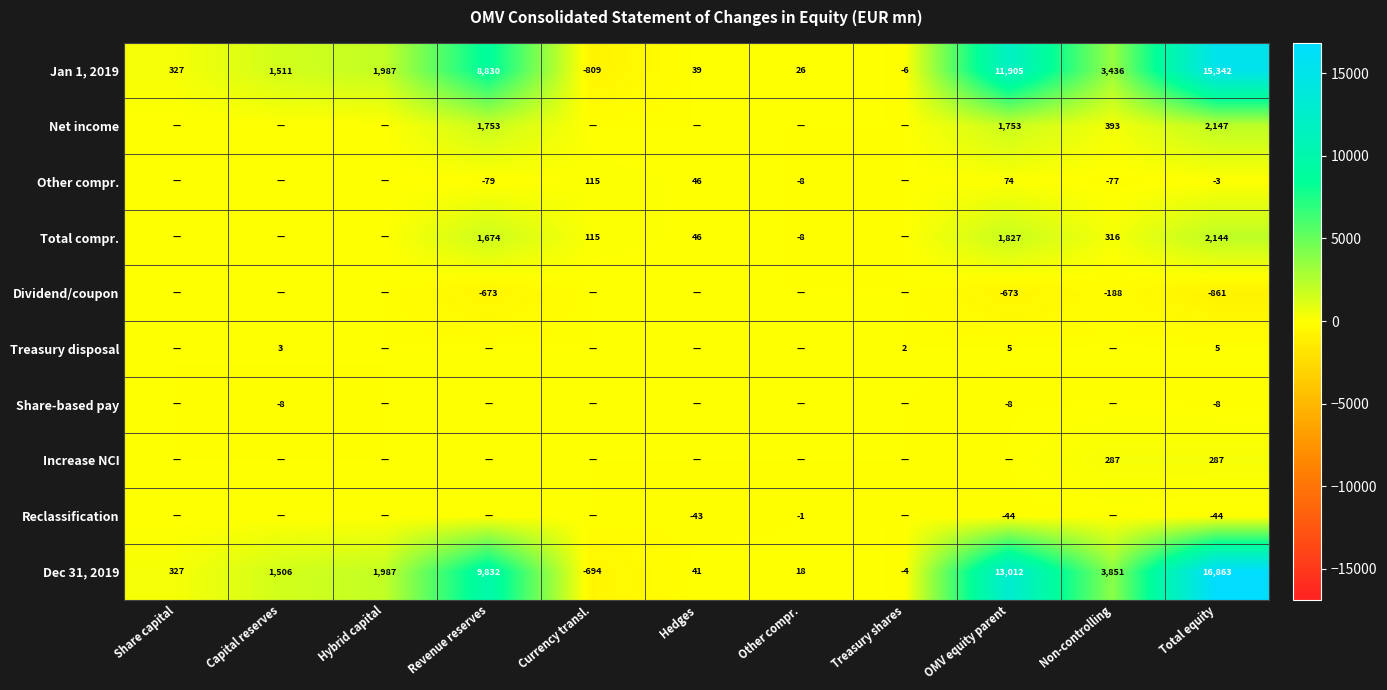

How many values in the Dec 31, 2019 series are below 1506?

5